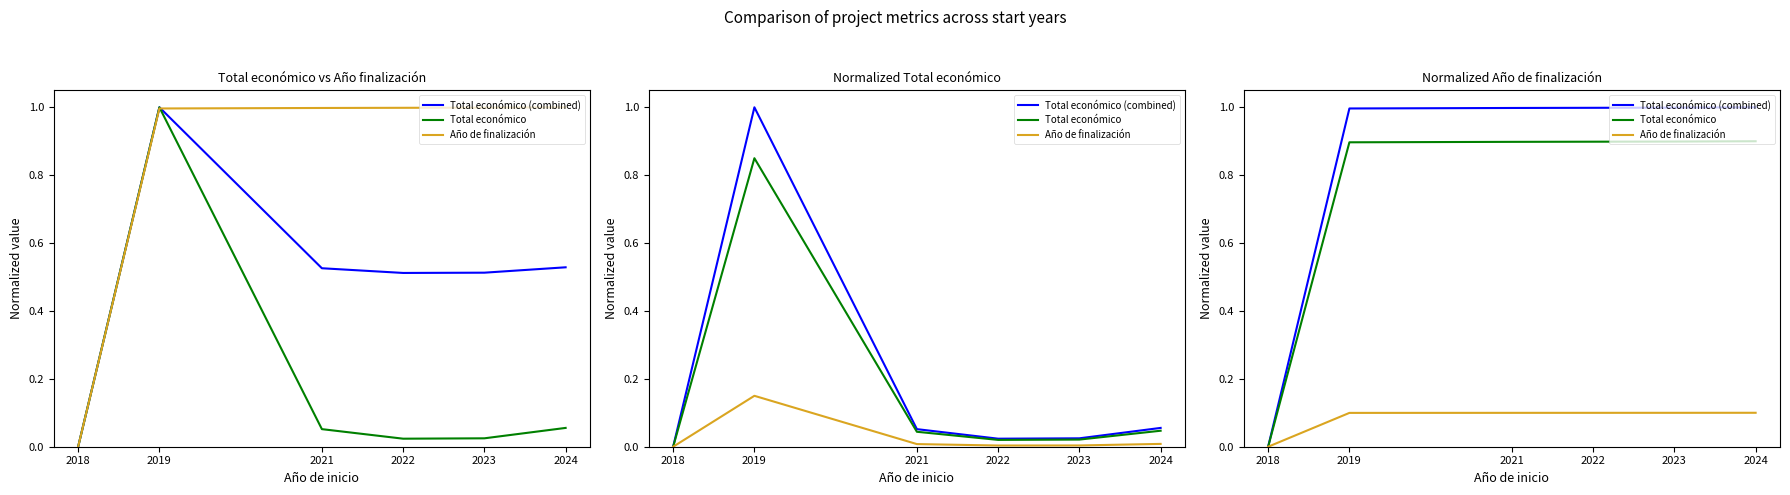

Which label corresponds to the smallest value in the chart?

2018